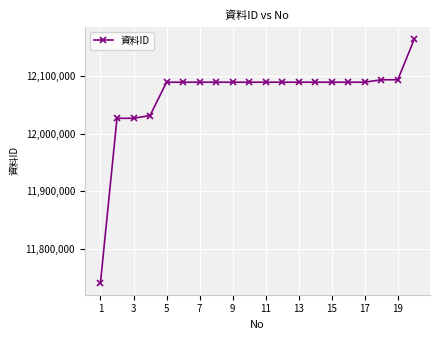

What is the average value?

12067075